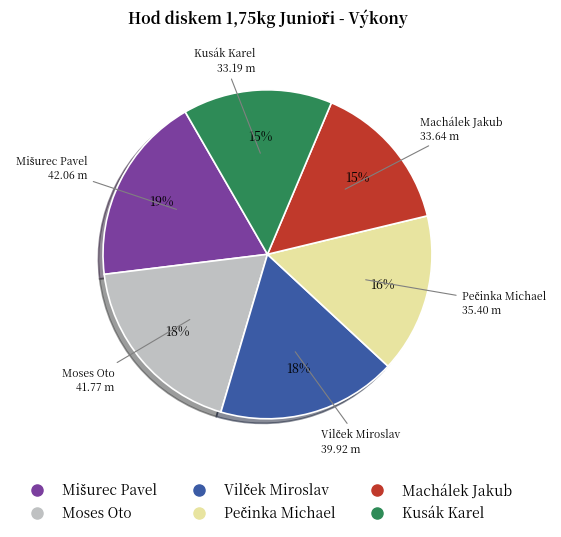

Is there a majority slice in this chart?

No